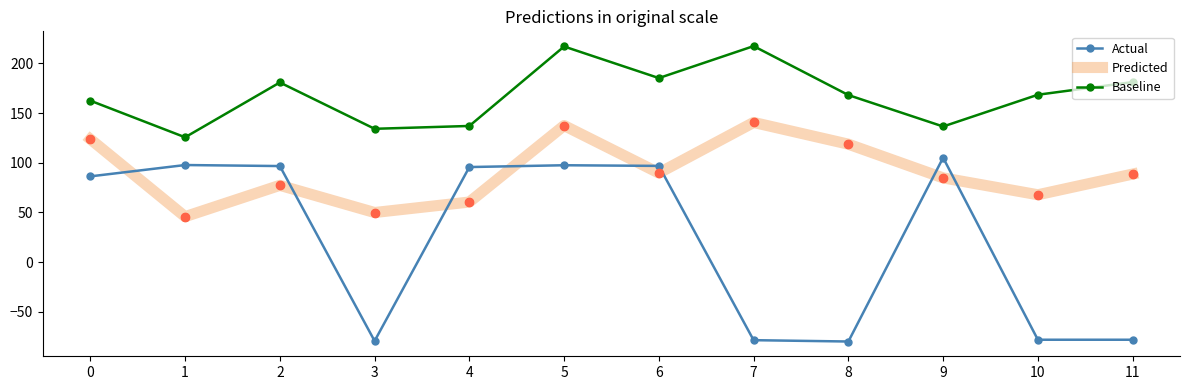

At which category is the sum across all series the highest?

5